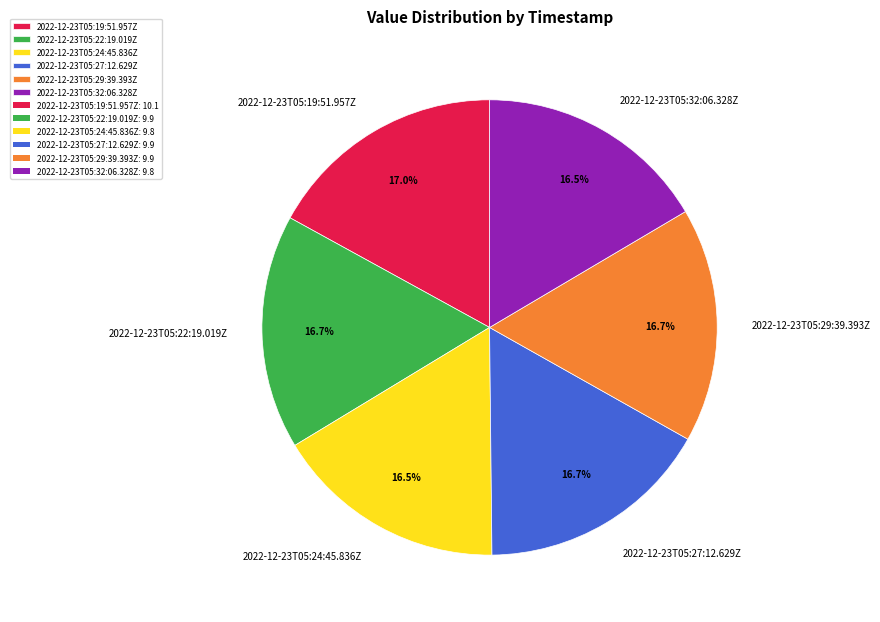

Approximately how many times larger is the value at 2022-12-23T05:27:12.629Z compared to 2022-12-23T05:32:06.328Z?

1.0